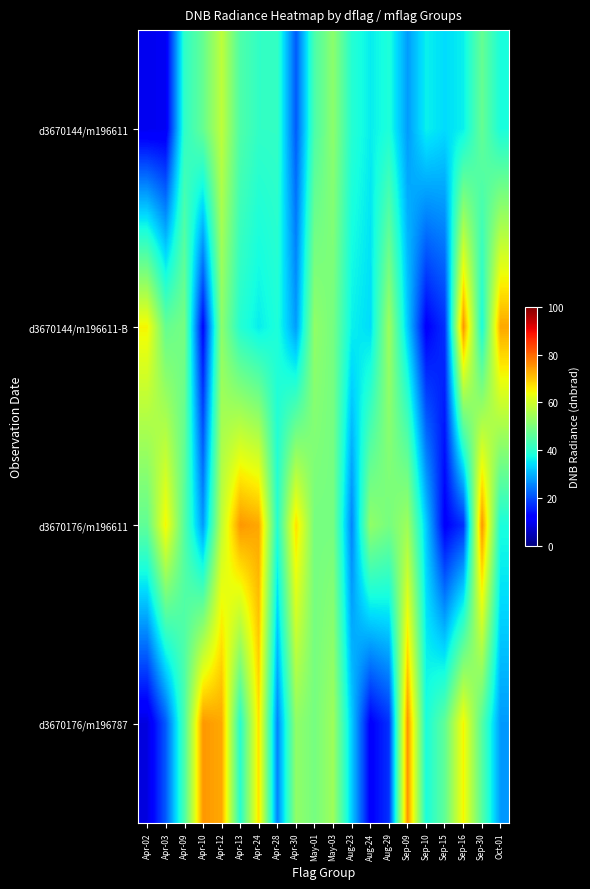

What is the total value across all series at Aug-23?

134.2